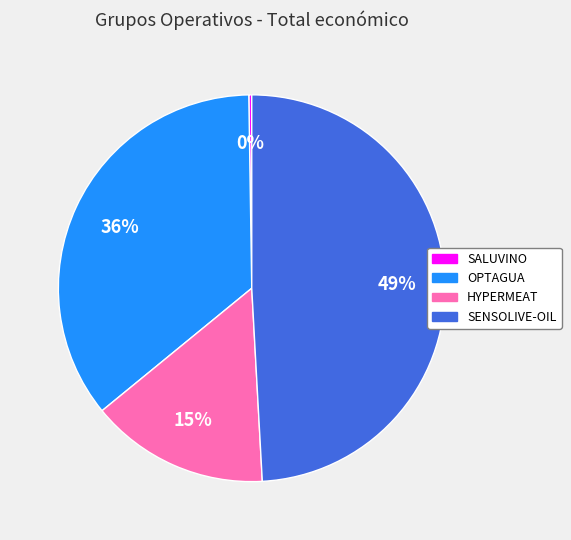

To the nearest percent, what percentage of the pie is HYPERMEAT?

15%